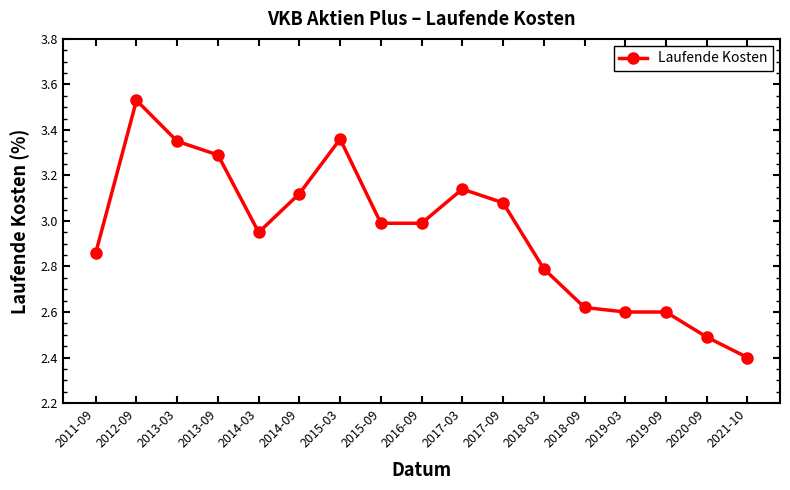

Does the chart display data point markers on the line(s)?

Yes